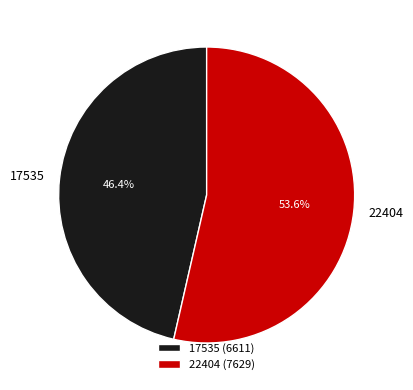

How many segments does this pie chart have?

2